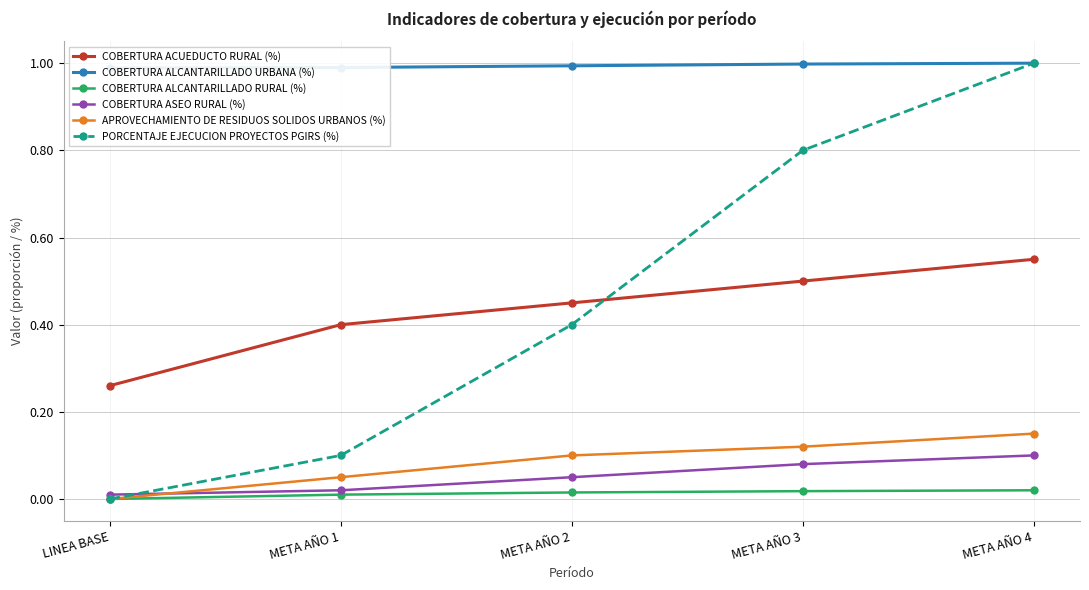

How many lines are shown in the chart?

6